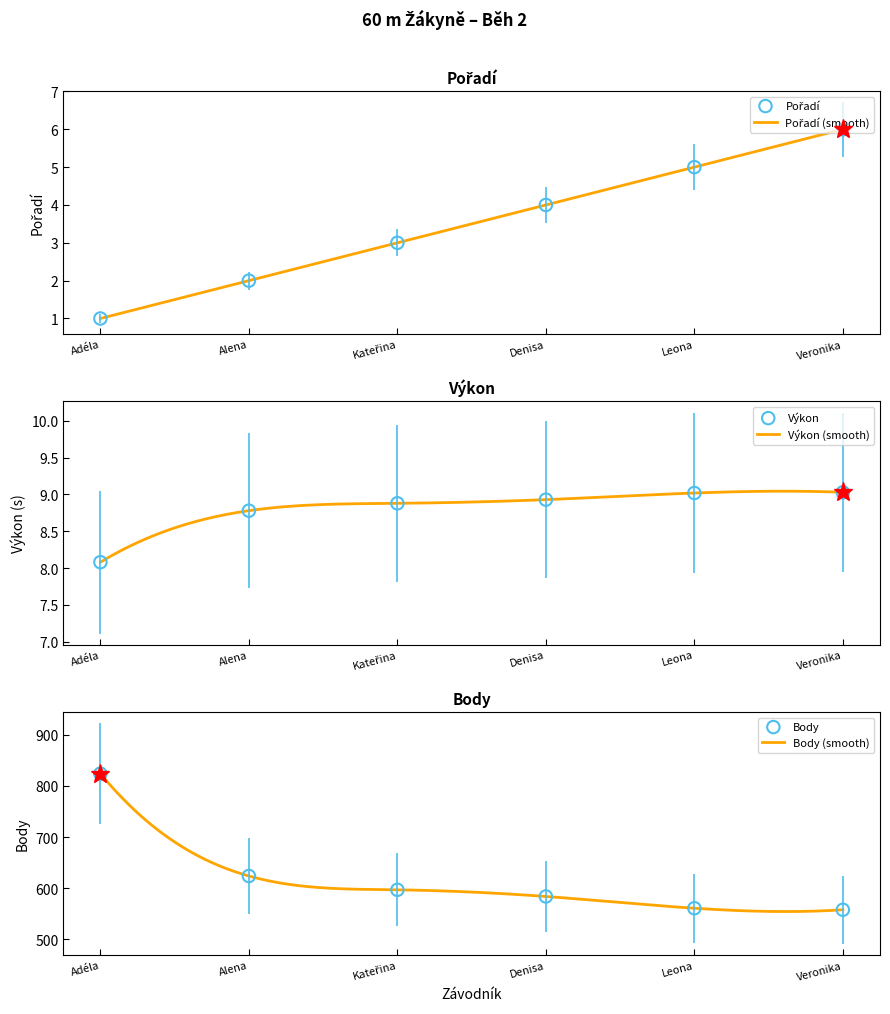

At how many categories does at least one series exceed 236?

6